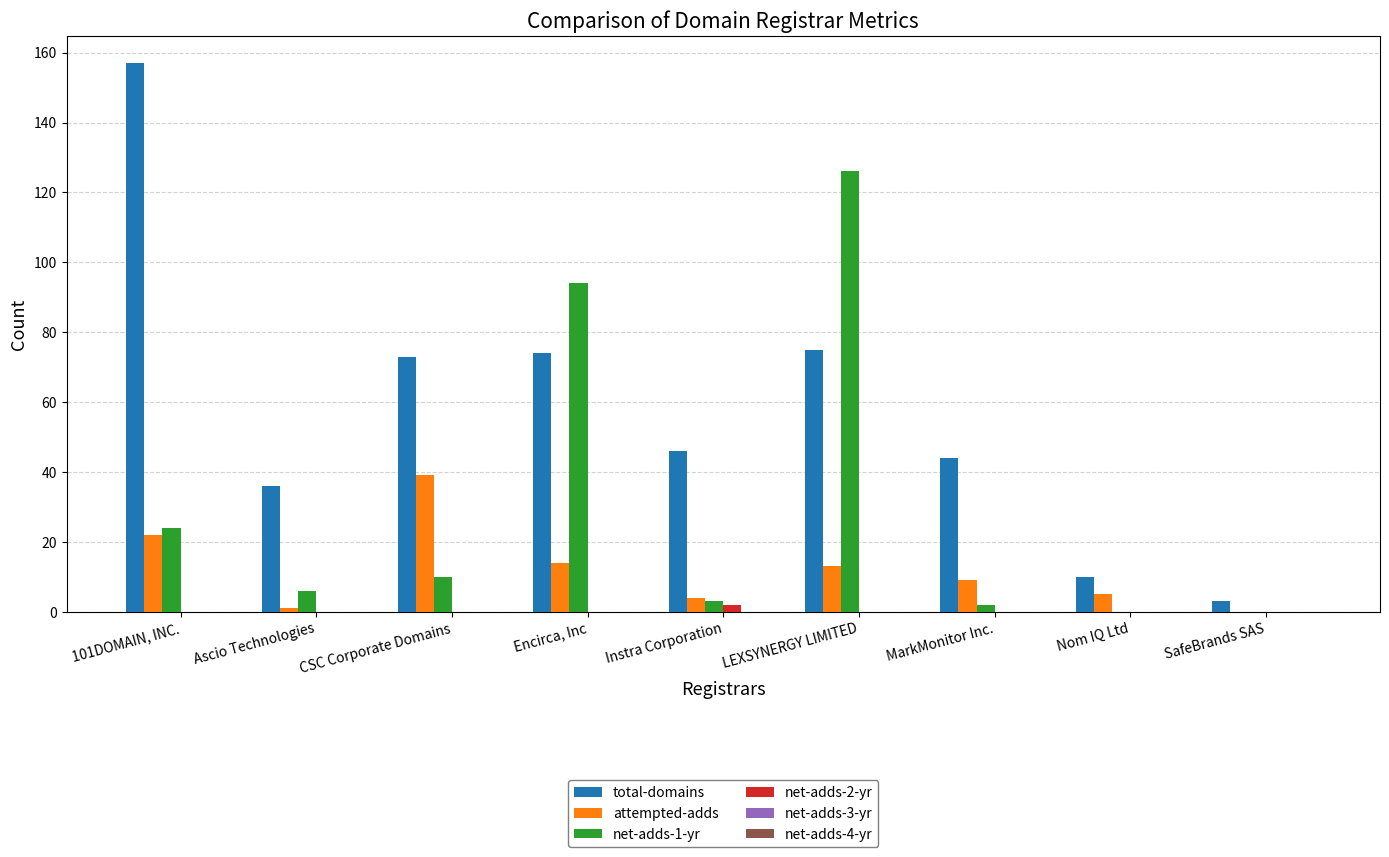

What is the maximum value shown in the chart?

157